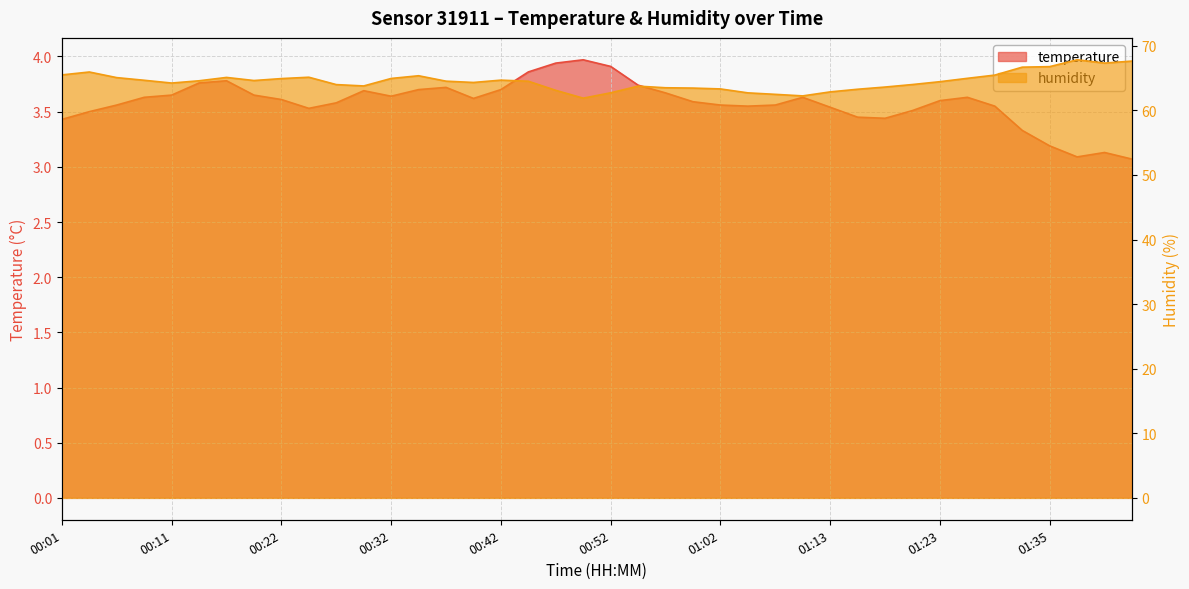

What is the total value across all series at 00:50?

65.9